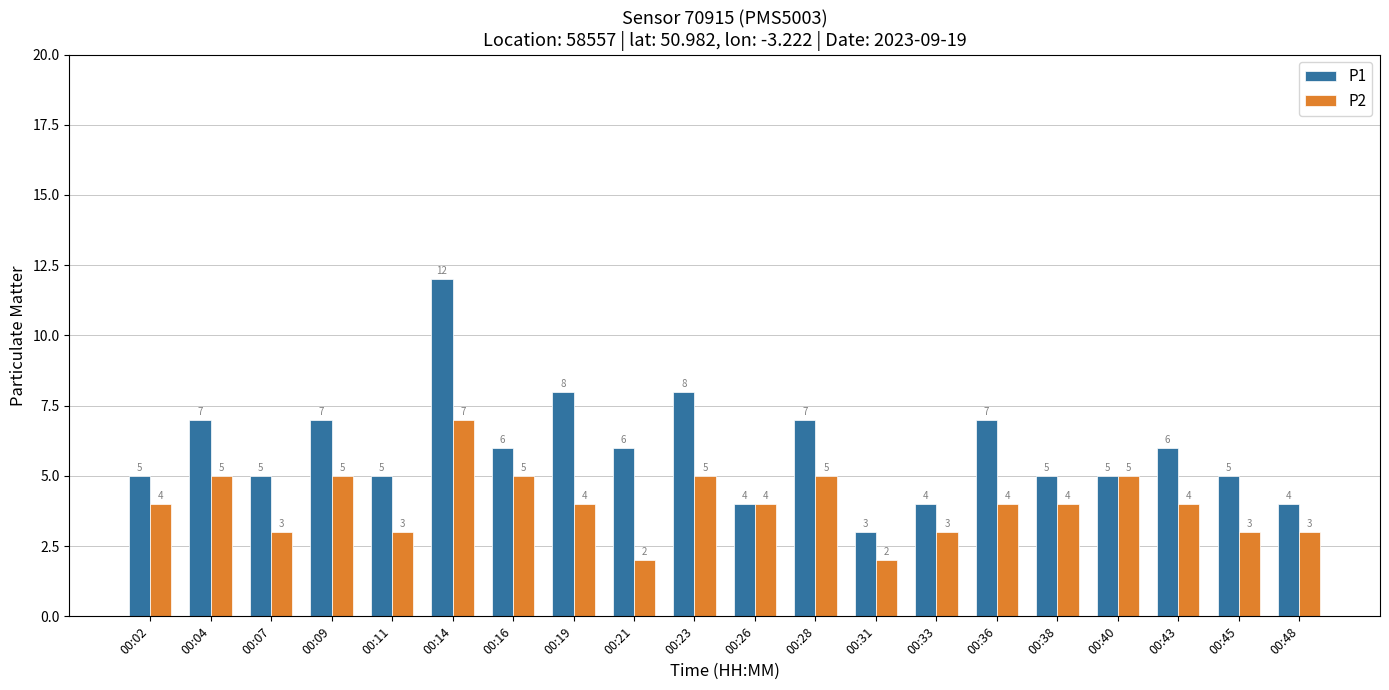

What is the total value across all series at 00:02?

9